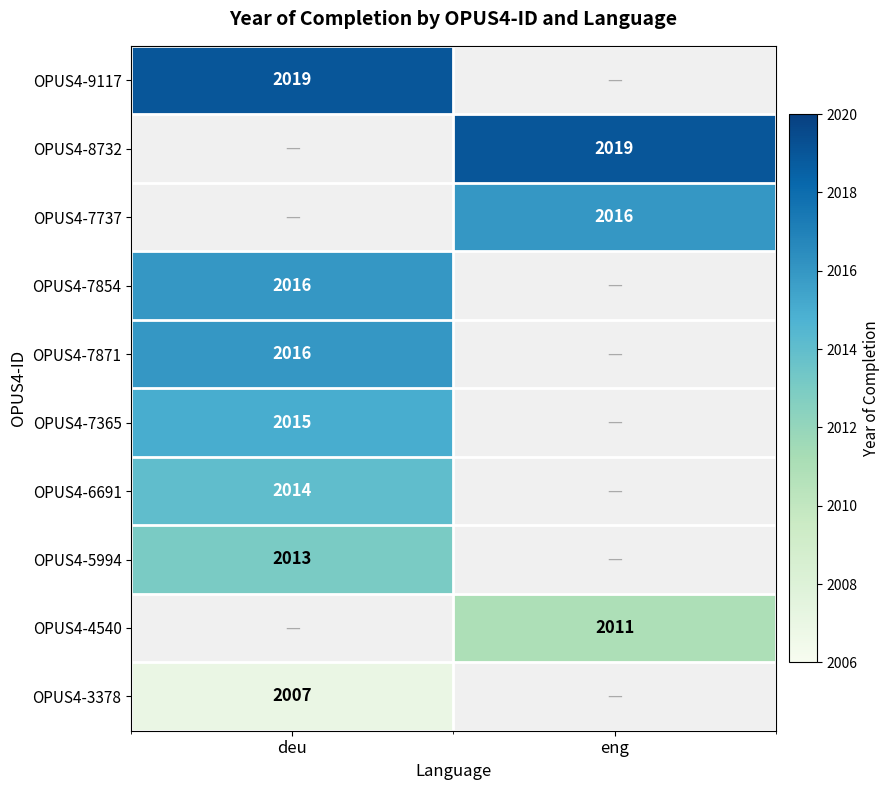

At which category is the sum across all series the highest?

deu